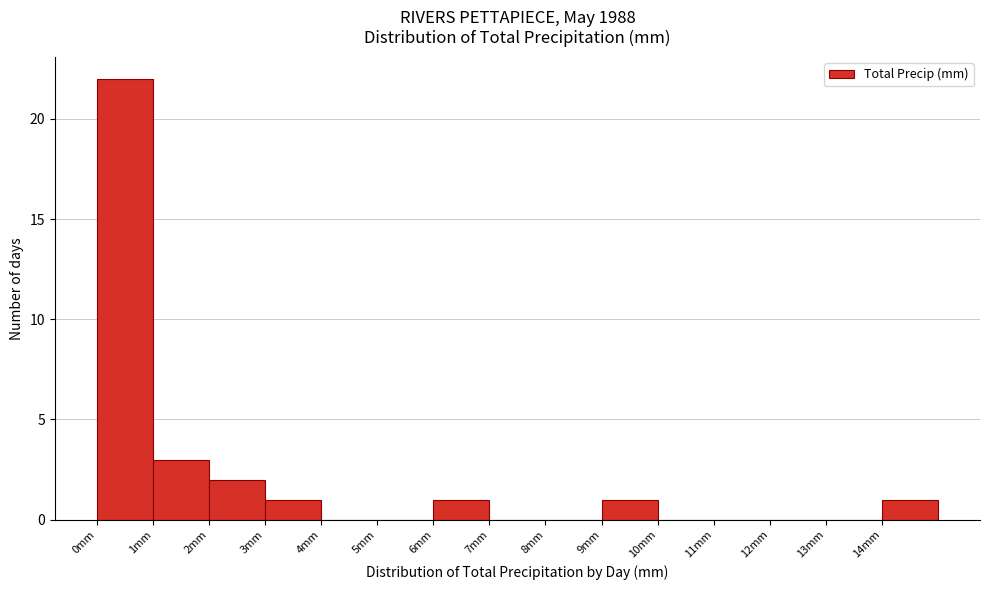

Reading left to right, list every bar in this chart as the range it spans on the x-axis followed by its height. The values are not printed on the chart, so give them approximately, as read against the axis.

0 to 1: 22
1 to 2: 3
2 to 3: 2
3 to 4: 1
4 to 5: 0
5 to 6: 0
6 to 7: 1
7 to 8: 0
8 to 9: 0
9 to 10: 1
10 to 11: 0
11 to 12: 0
12 to 13: 0
13 to 14: 0
14 to 15: 1